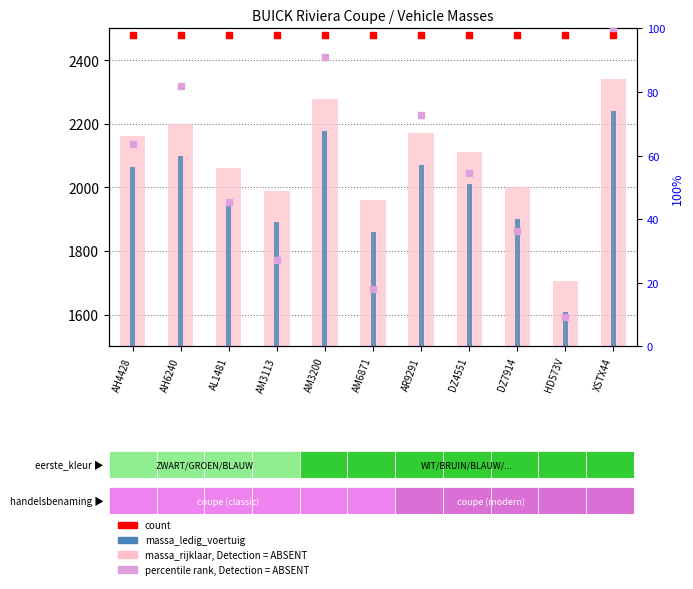

At how many categories does at least one series exceed 1108?

11